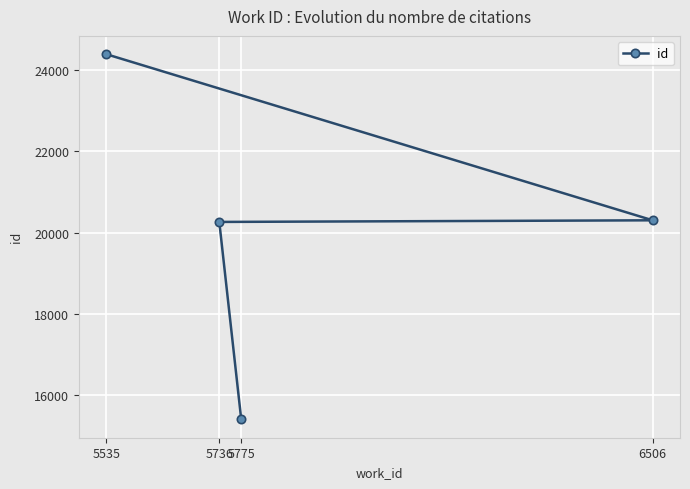

Which label corresponds to the smallest value in the chart?

5775